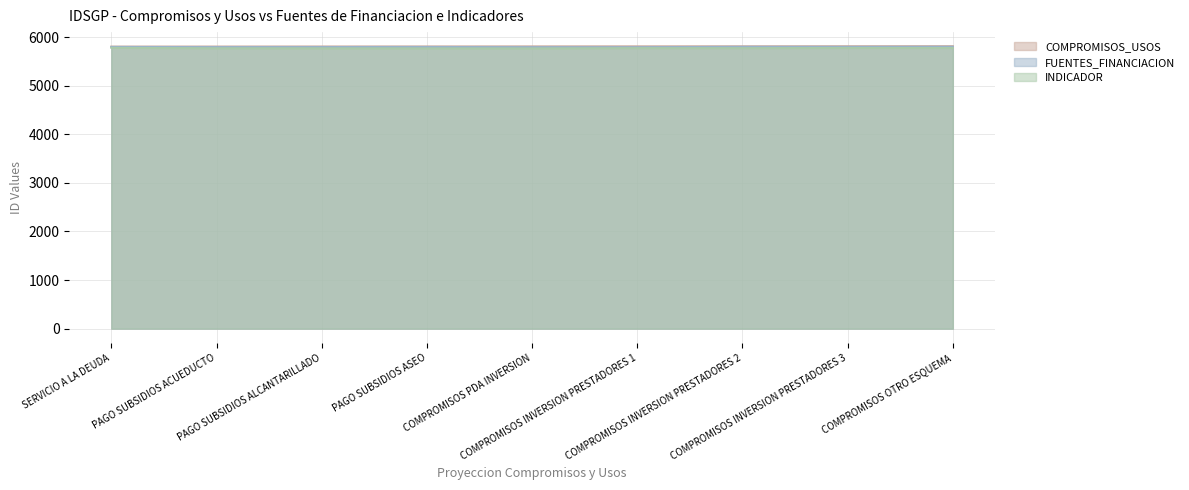

Is it true that COMPROMISOS_USOS equals 8171 at COMPROMISOS INVERSION PRESTADORES 3?

False